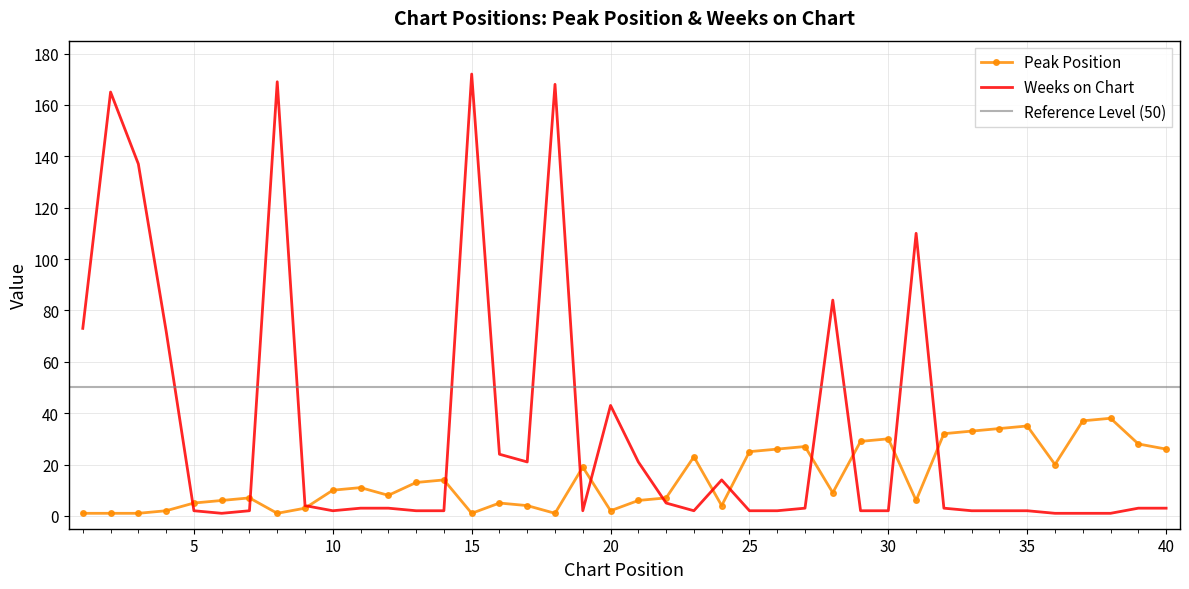

List the series in order of their overall mean, highest first.

Weeks on Chart, Peak Position